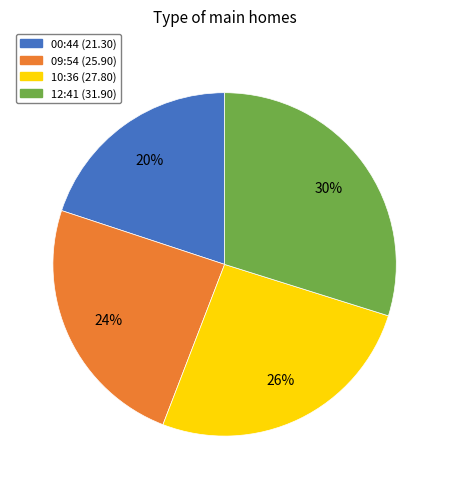

How many segments does this pie chart have?

4